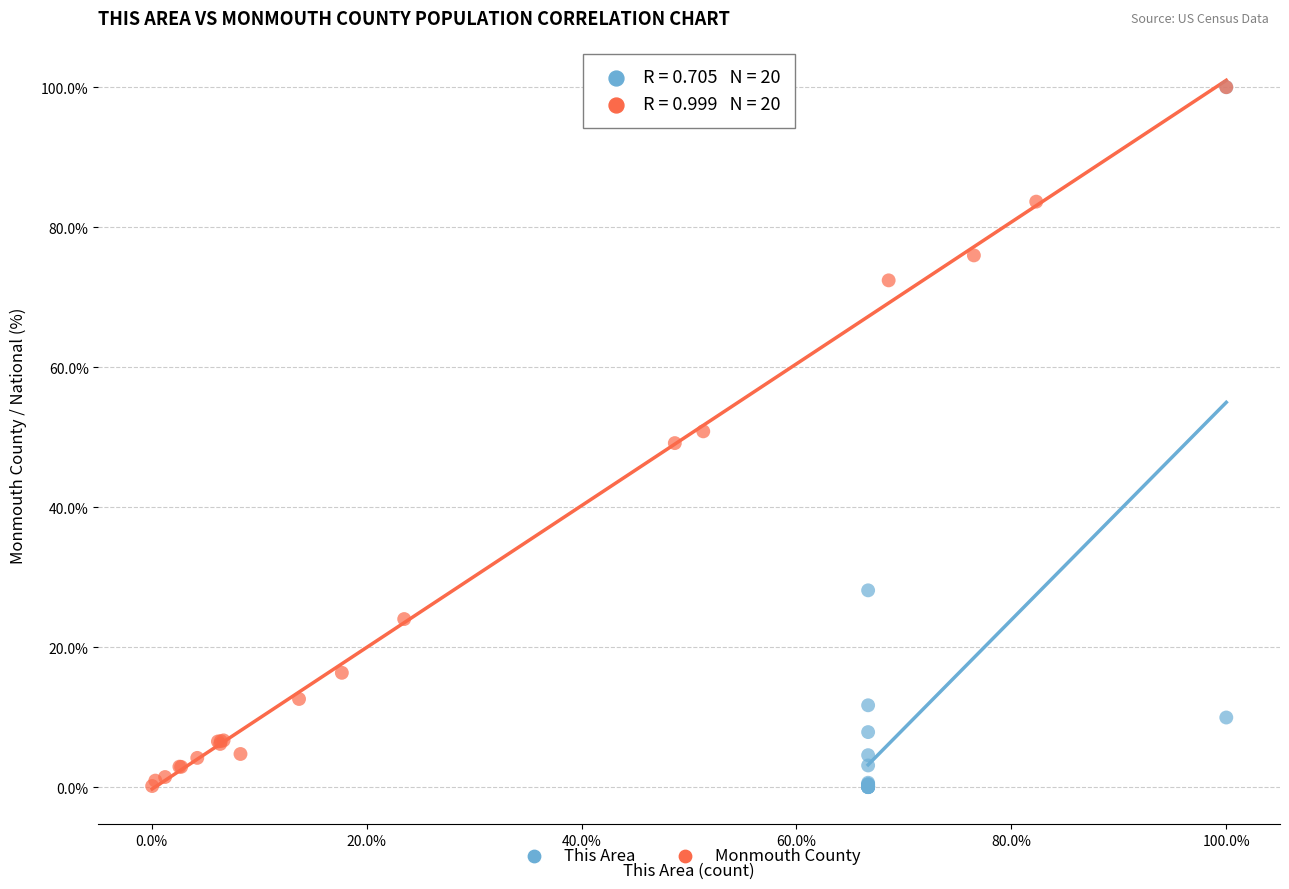

Which series has the largest Y range (max minus min)?

This Area